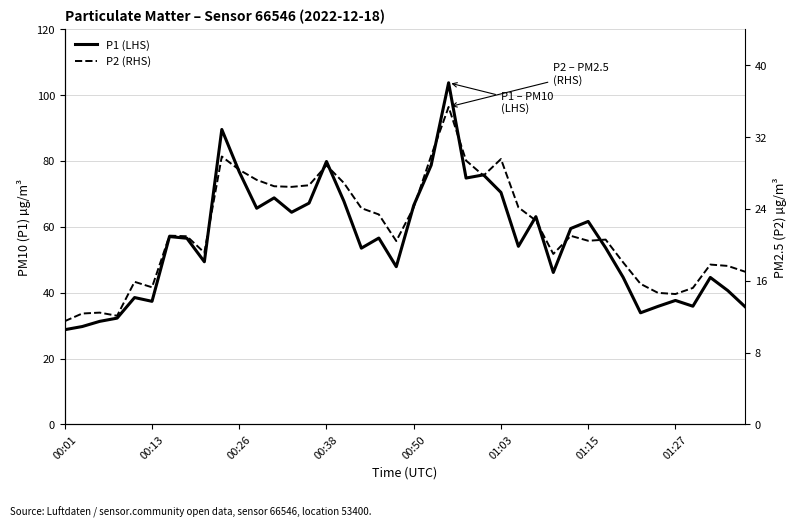

In P2 (RHS), how many points are higher than both neighbors (excluding endpoints)?

10